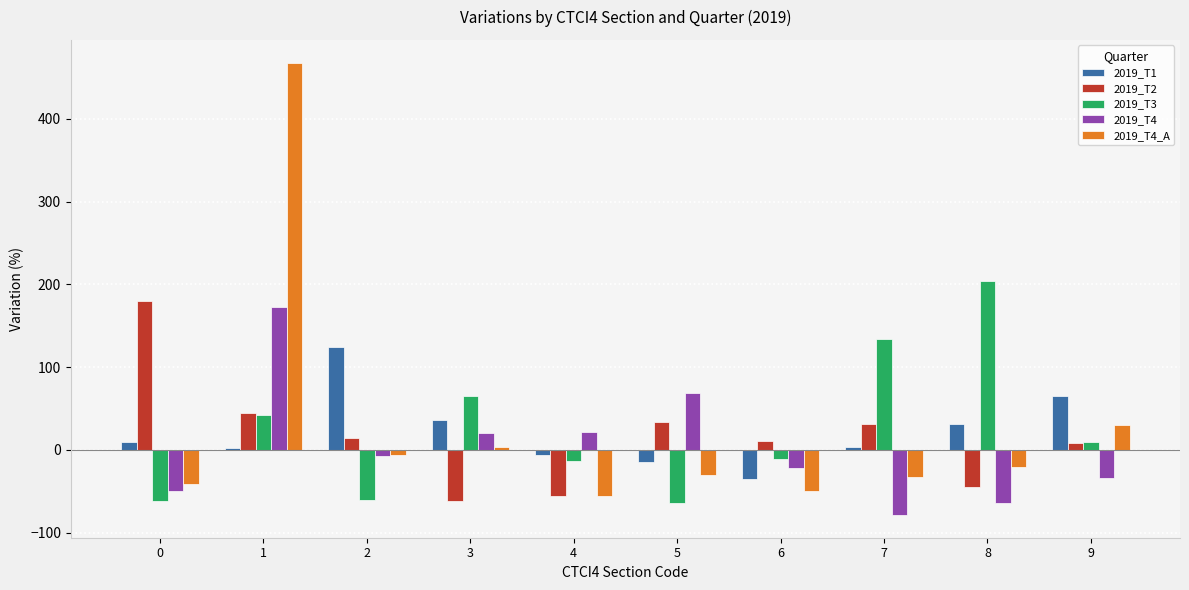

Which series has the widest spread of values?

2019_T4_A